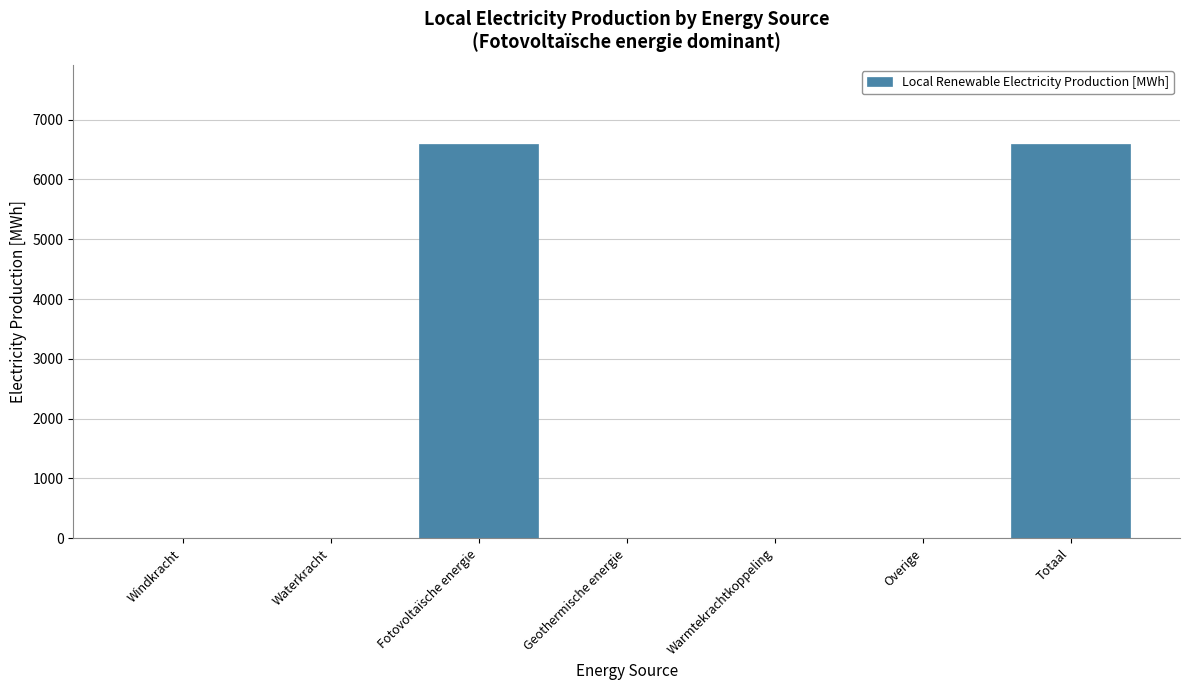

Reading right to left, transcribe all the data shown in this chart.

Totaal=6595.6	Overige=0.0	Warmtekrachtkoppeling=0.0	Geothermische energie=0.0	Fotovoltaïsche energie=6595.6	Waterkracht=0.0	Windkracht=0.0